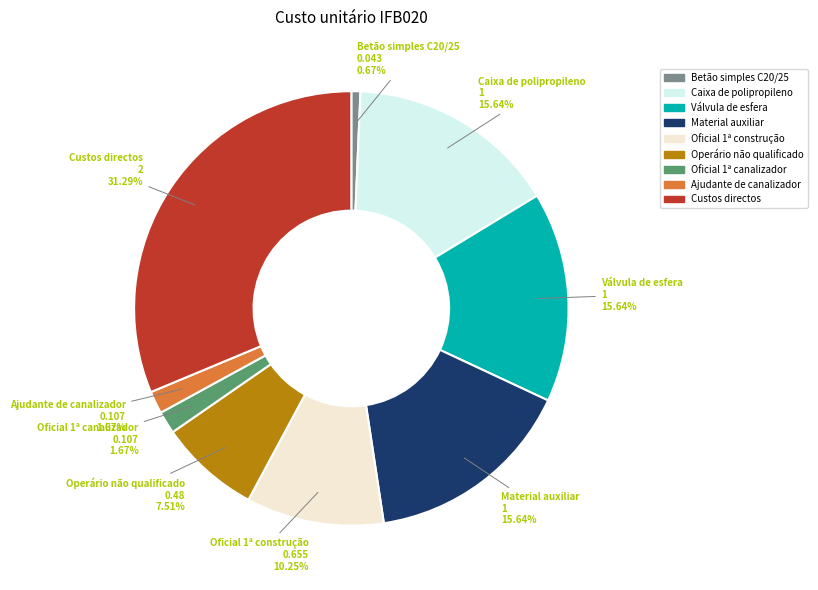

What is the smallest slice in the pie chart?

Betão simples C20/25